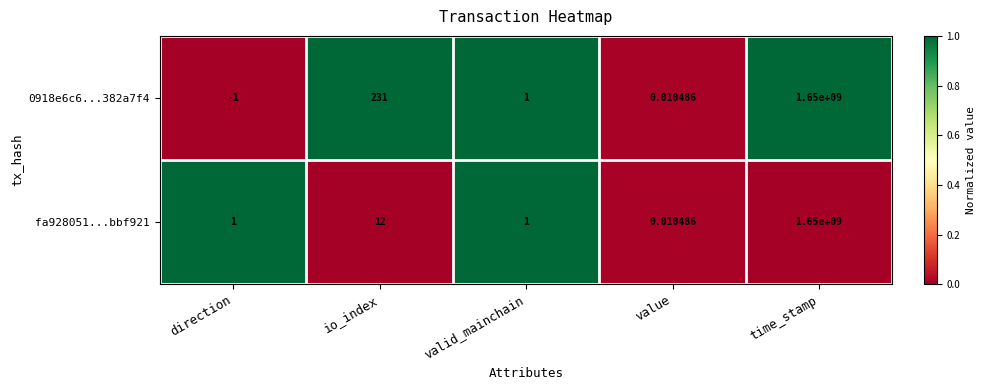

At which category is the sum across all series the highest?

time_stamp